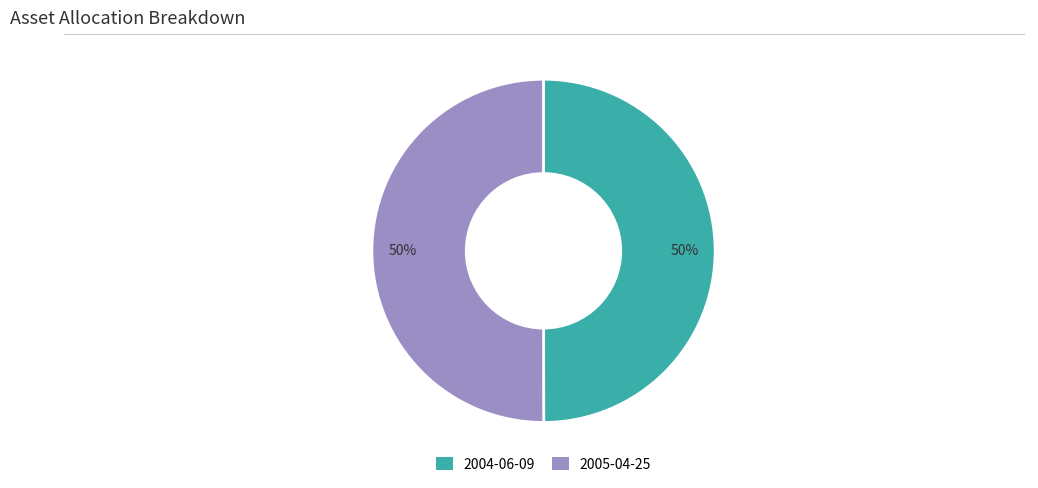

The 2004-06-09 slice represents 63% of the pie. True or false?

False